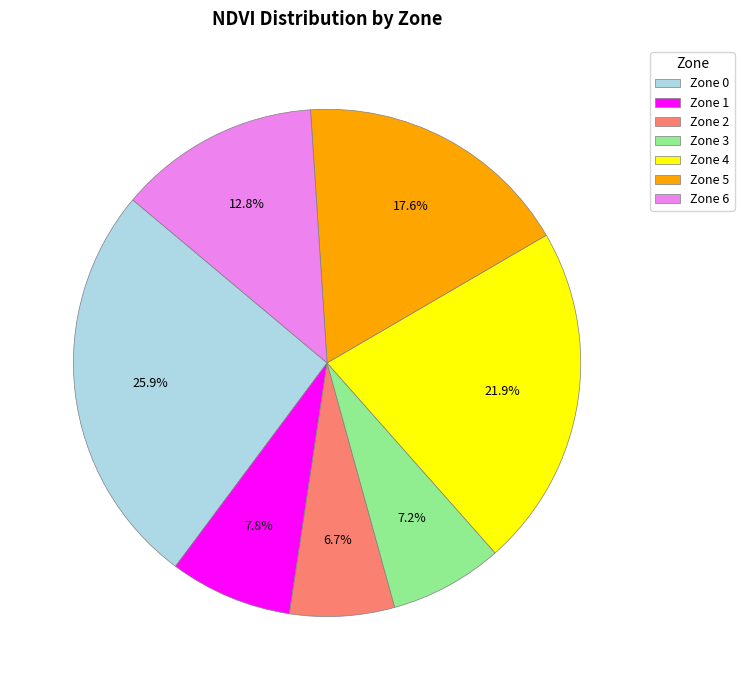

Rank the categories by value from highest to lowest.

Zone 0, Zone 4, Zone 5, Zone 6, Zone 1, Zone 3, Zone 2